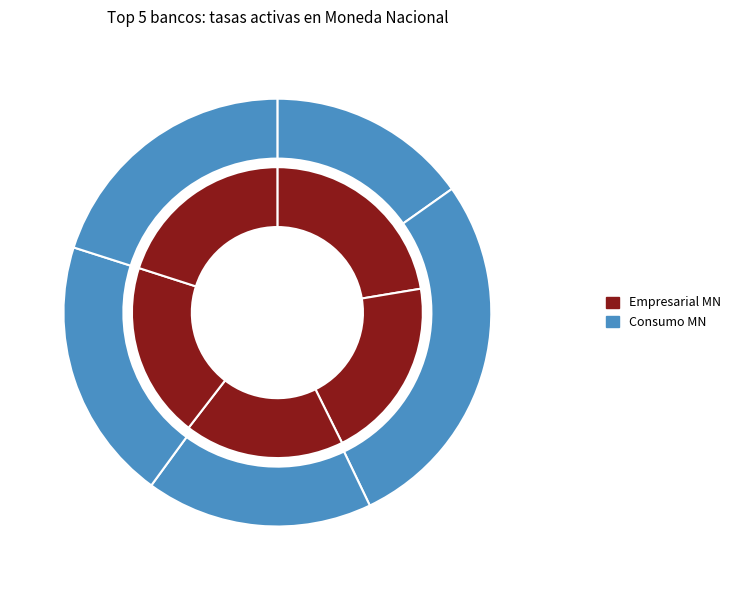

To the nearest percent, what is the combined percentage of CREDITO DE BOLIVIA and ECONOMICO?

48%